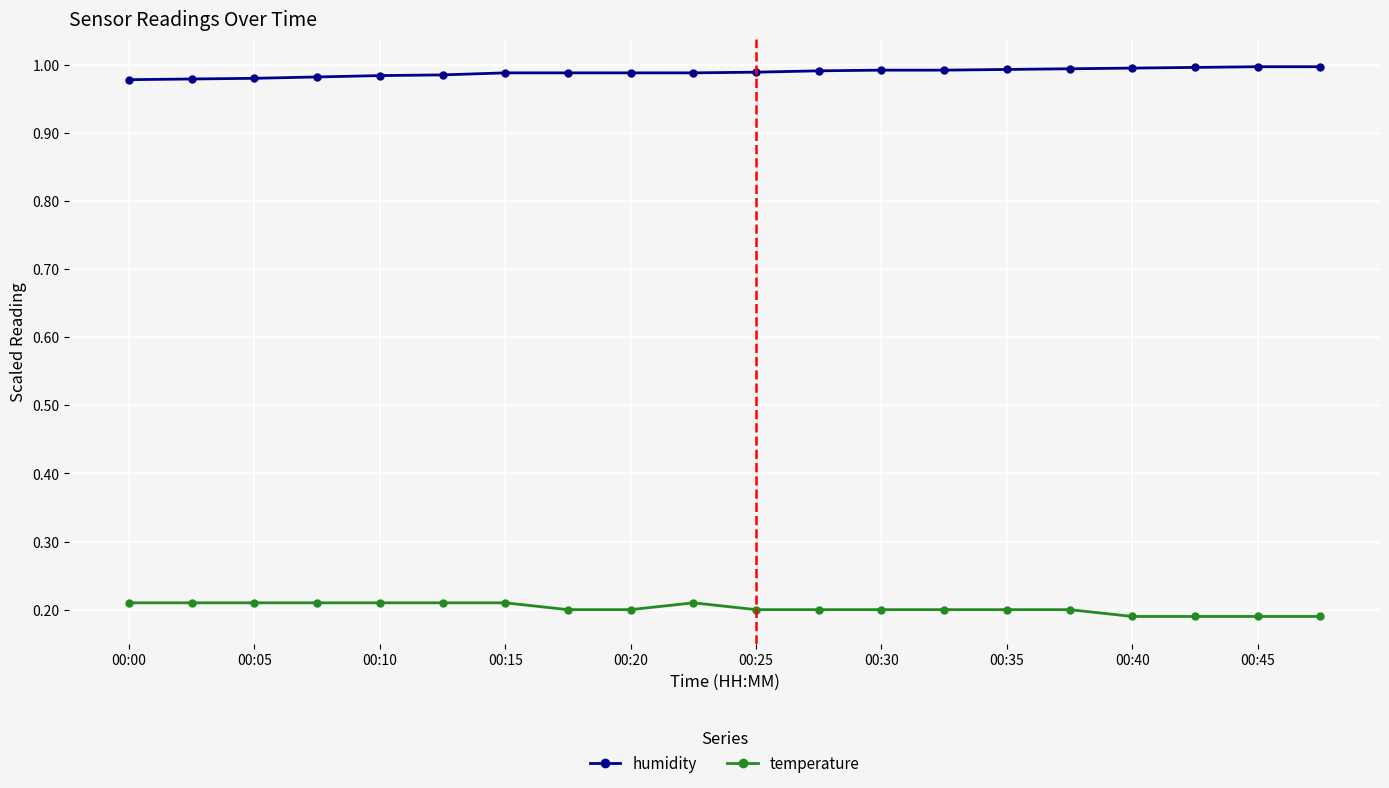

What is the sum of all humidity values?

19.8